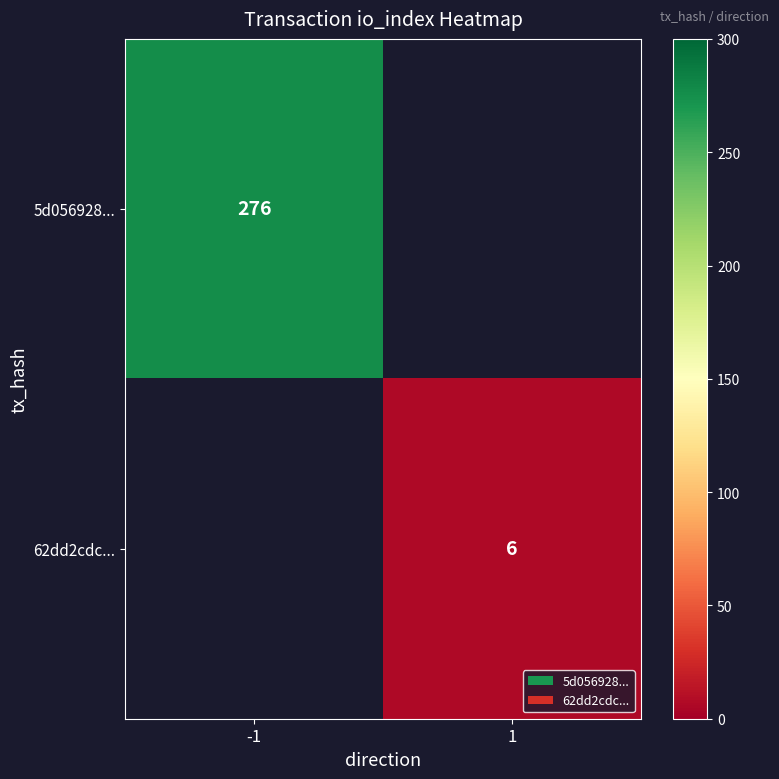

The value of 5d056928... at -1 is 276. True or false?

True